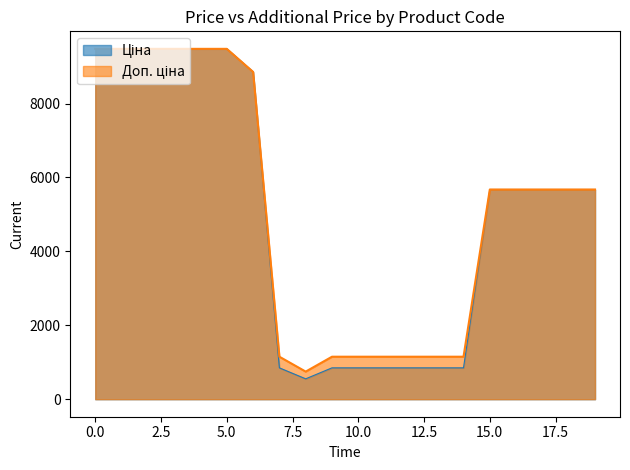

What is the smallest value displayed?

551.5